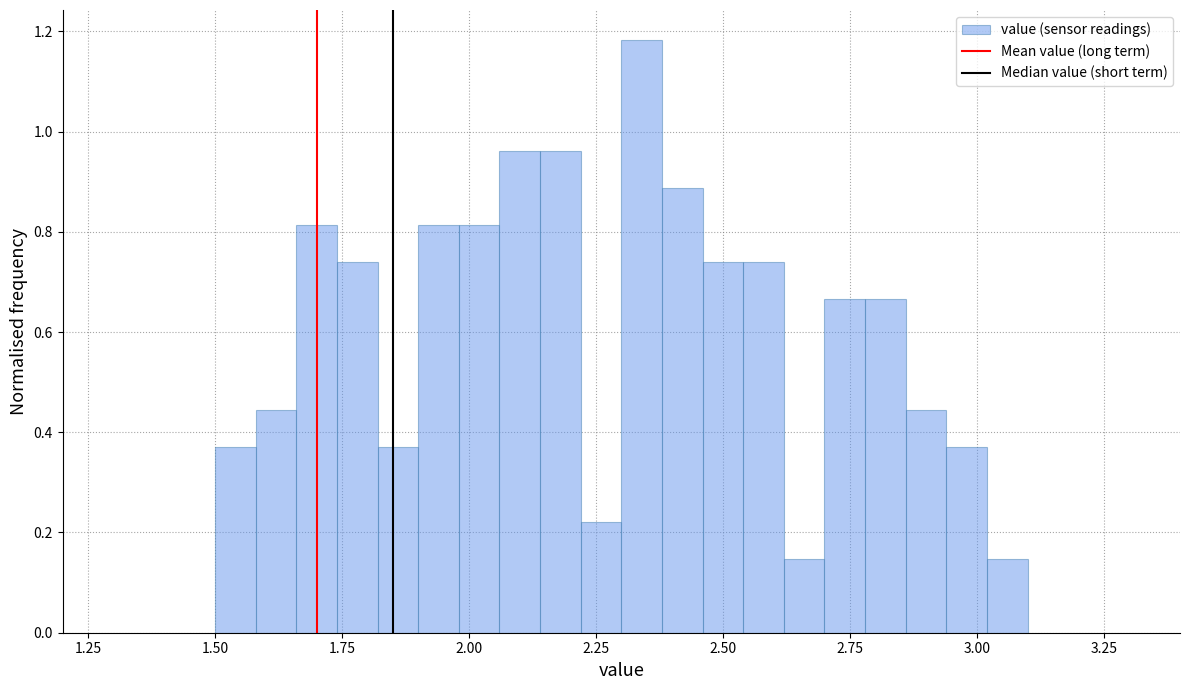

Read against the x-axis, roughly where is the centre of the tallest bar?

2.35